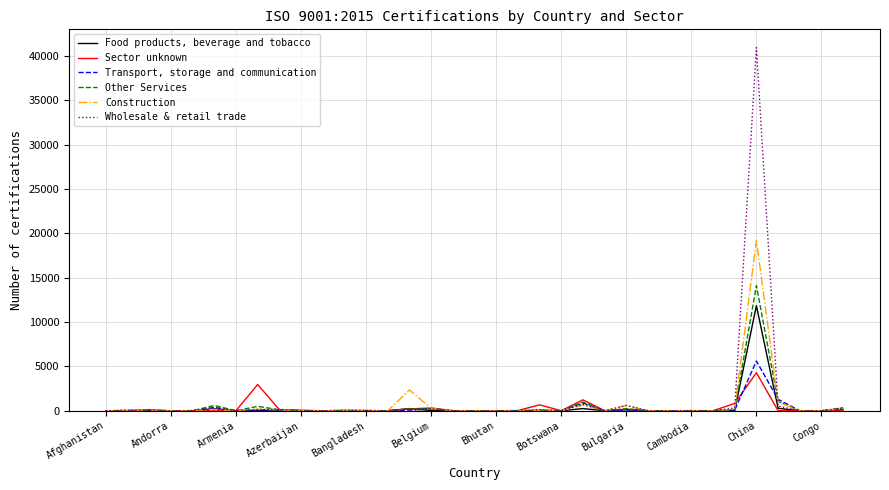

What is the maximum value shown in the chart?

40964